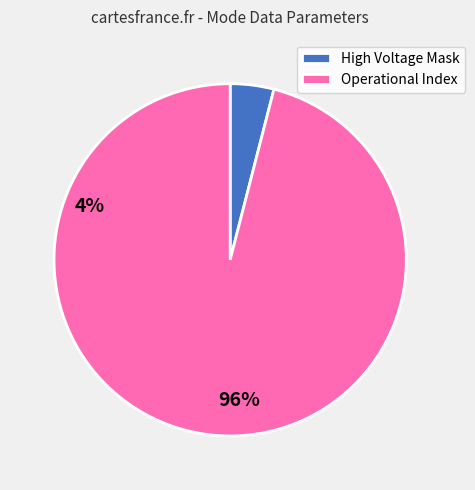

Approximately how many times larger is the value at Operational Index compared to High Voltage Mask?

24.0